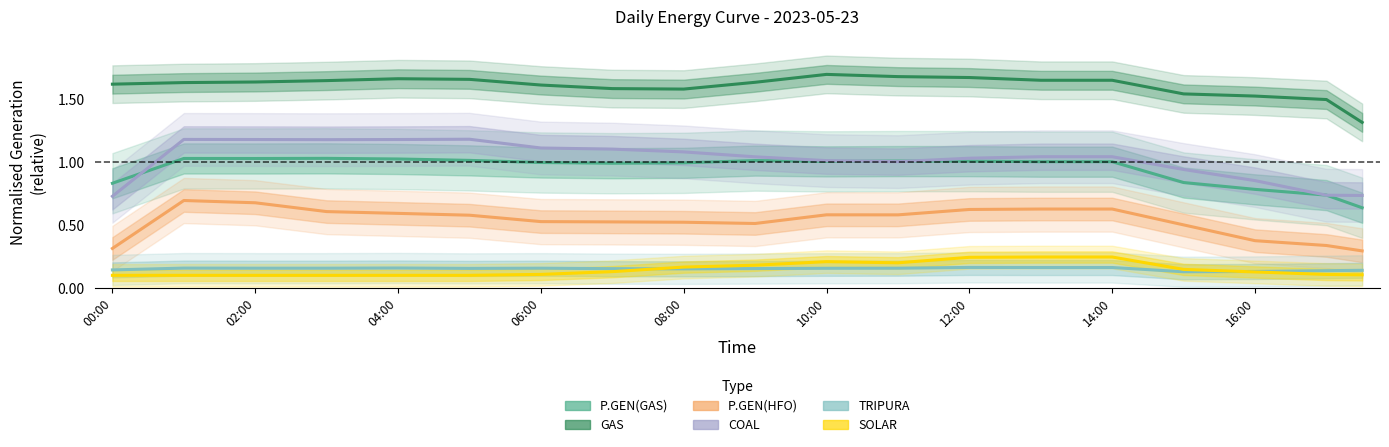

At which category does the chart reach its minimum across all series?

00:00